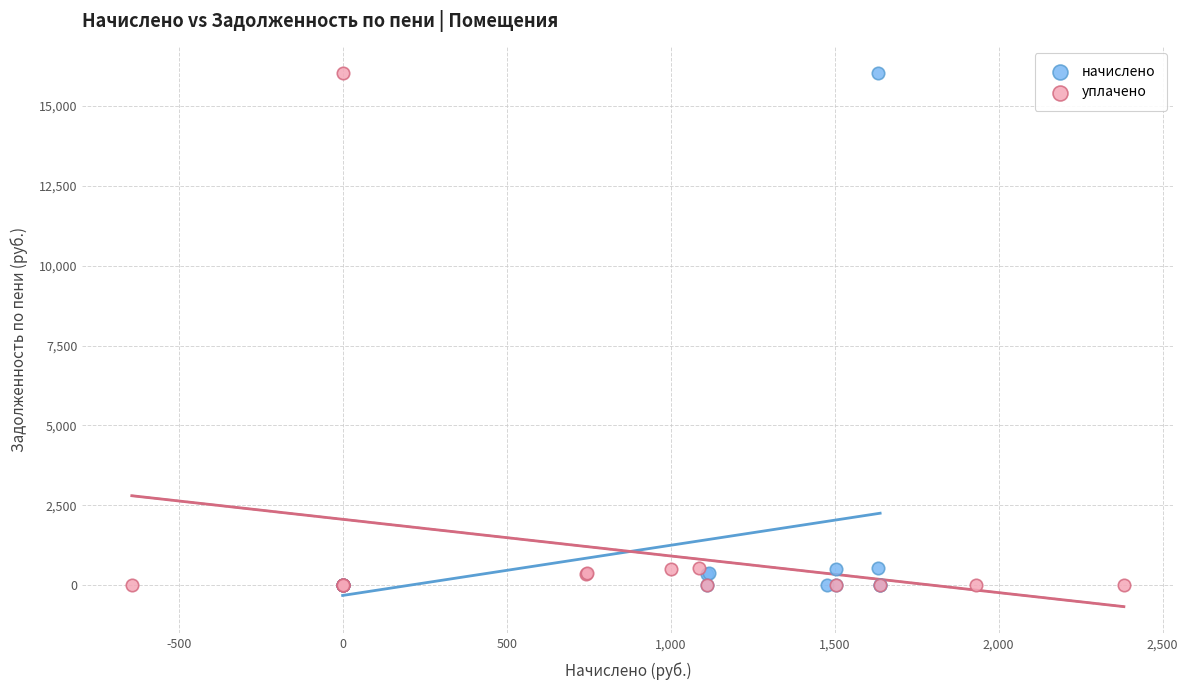

What are all the series names shown in the legend?

начислено, уплачено